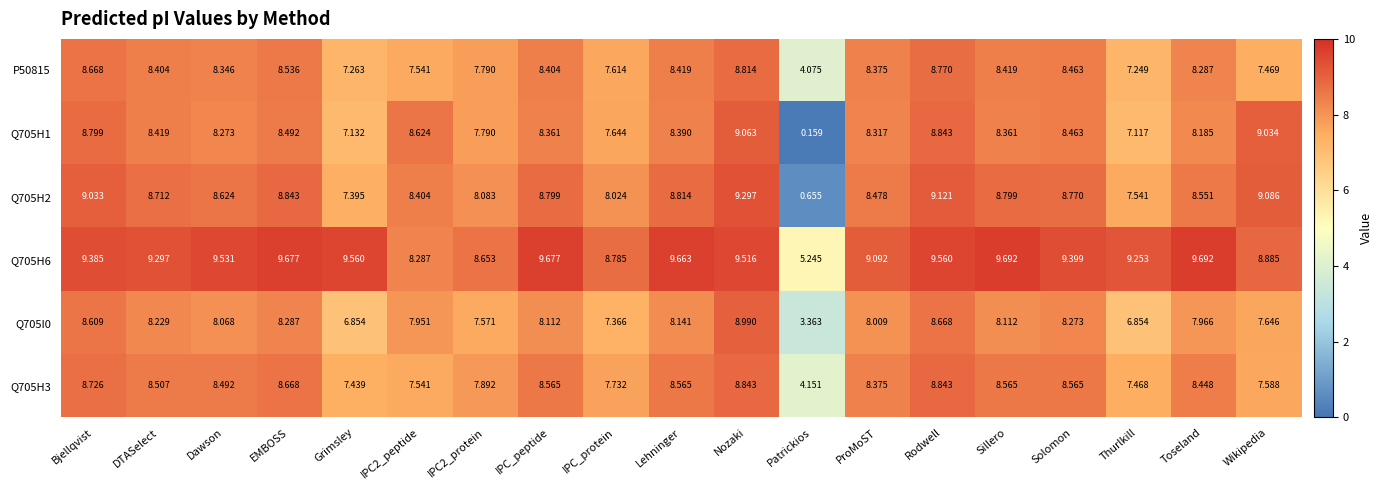

Where does the P50815 series first go above 8?

Bjellqvist